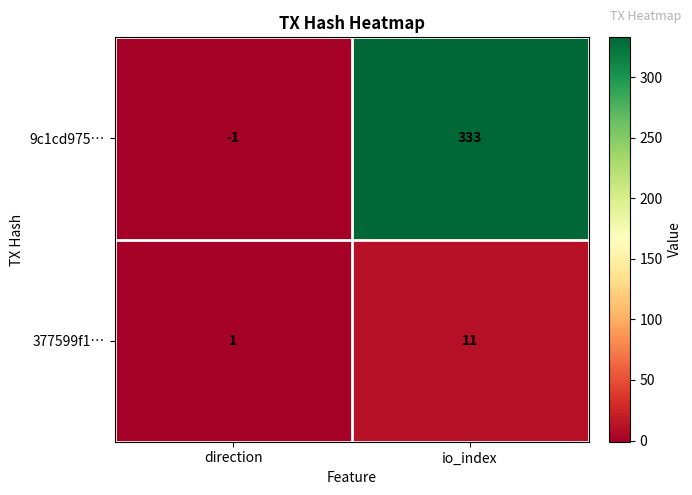

Rank the series at io_index from lowest to highest value.

377599f1…, 9c1cd975…